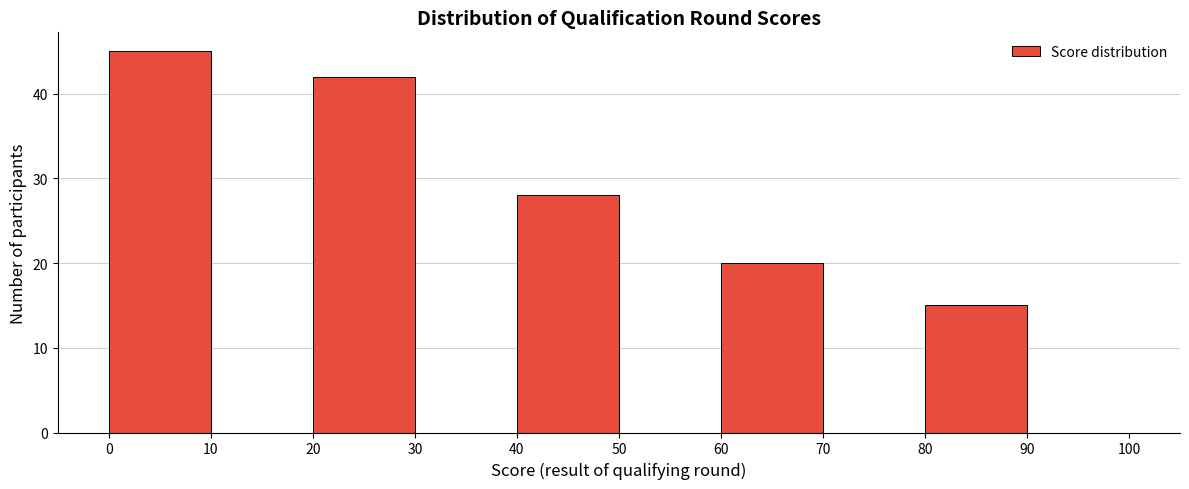

Over which range of the x-axis is the bar tallest?

0 to 10